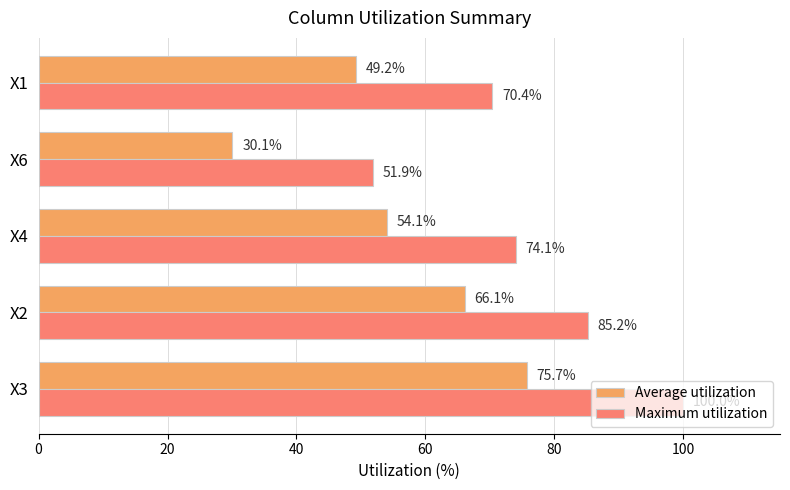

The Maximum utilization series shows 101.9 at X4. True or false?

False